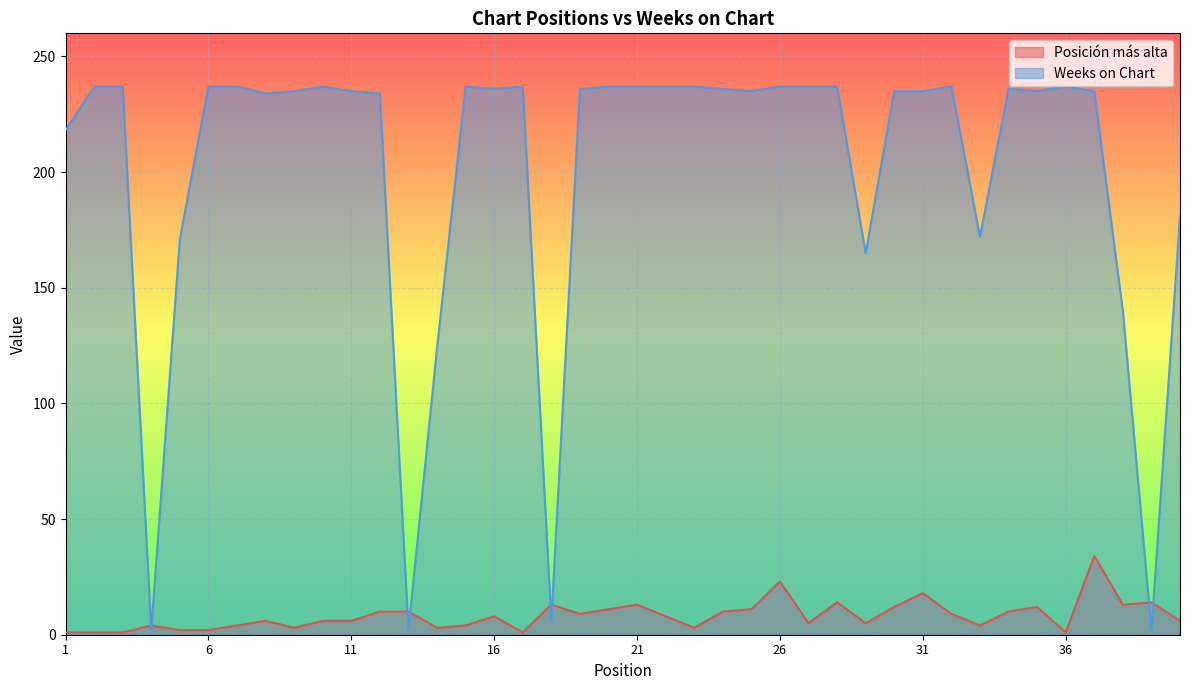

Reading right to left, transcribe all the data shown in this chart.

Posición más alta: 6	14	13	34	1	12	10	4	9	18	12	5	14	5	23	11	10	3	8	13	11	9	13	1	8	4	3	10	10	6	6	3	6	4	2	2	4	1	1	1
Weeks on Chart: 181	2	140	235	237	235	236	172	237	235	235	165	237	237	237	235	236	237	237	237	237	236	6	237	236	237	124	2	234	235	237	235	234	237	237	171	2	237	237	218